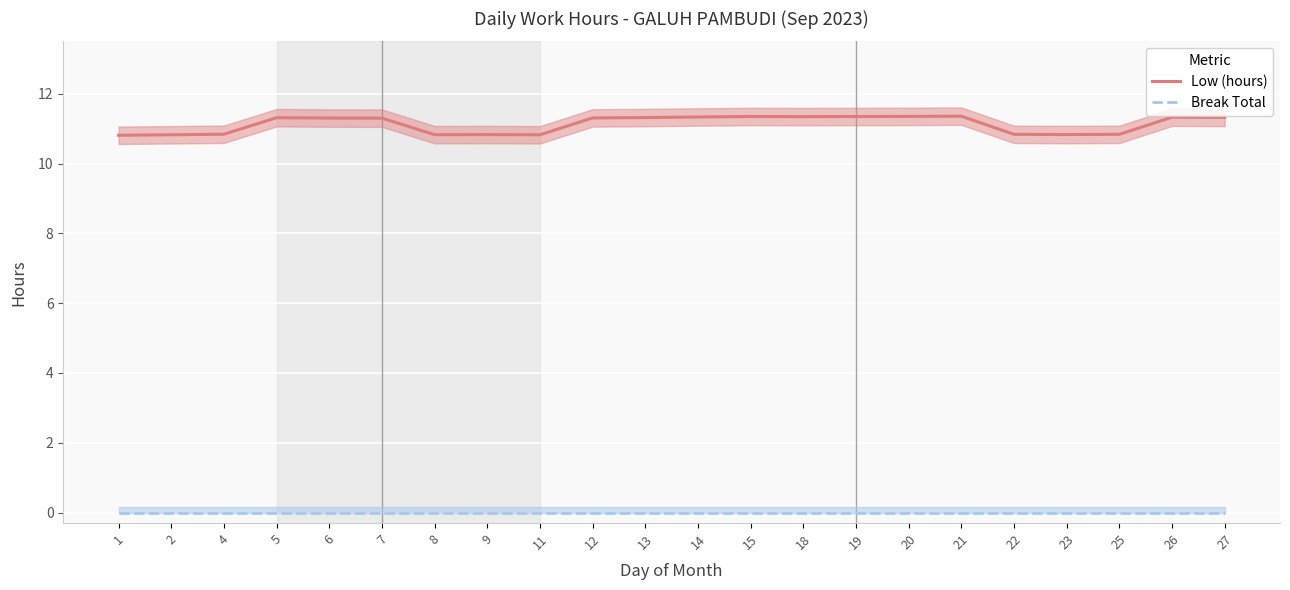

What is the value of the Low (hours) point at the 16th from the left?

11.3